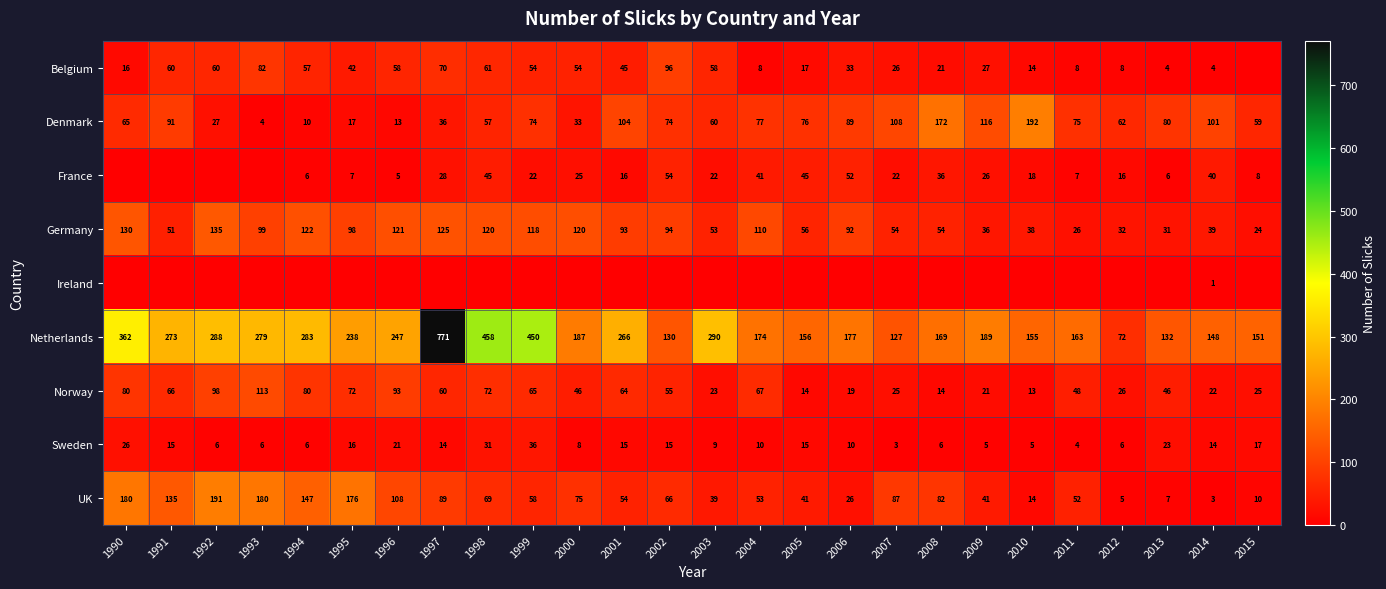

Where is Denmark nearest to the value 98?

2014